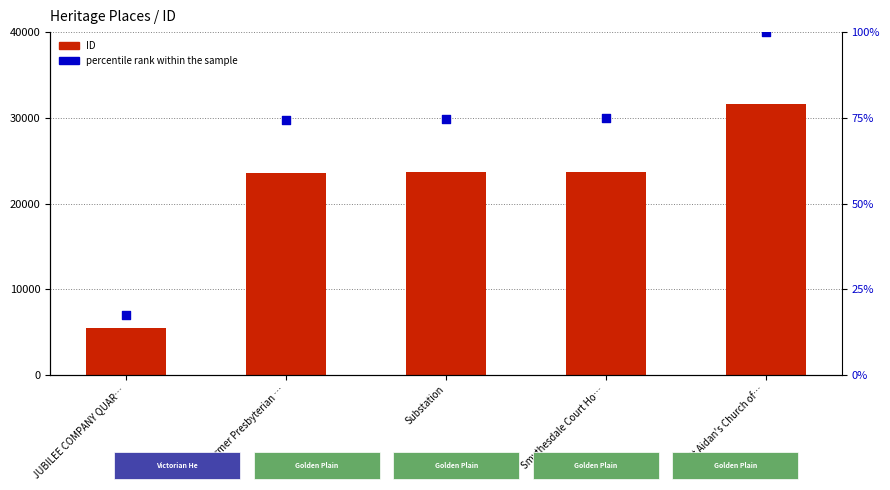

Which series has the largest total across all categories?

ID